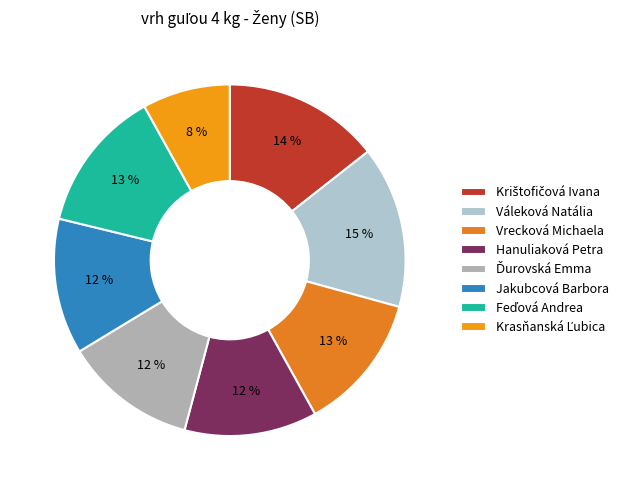

To the nearest percent, what is the average slice percentage?

12%